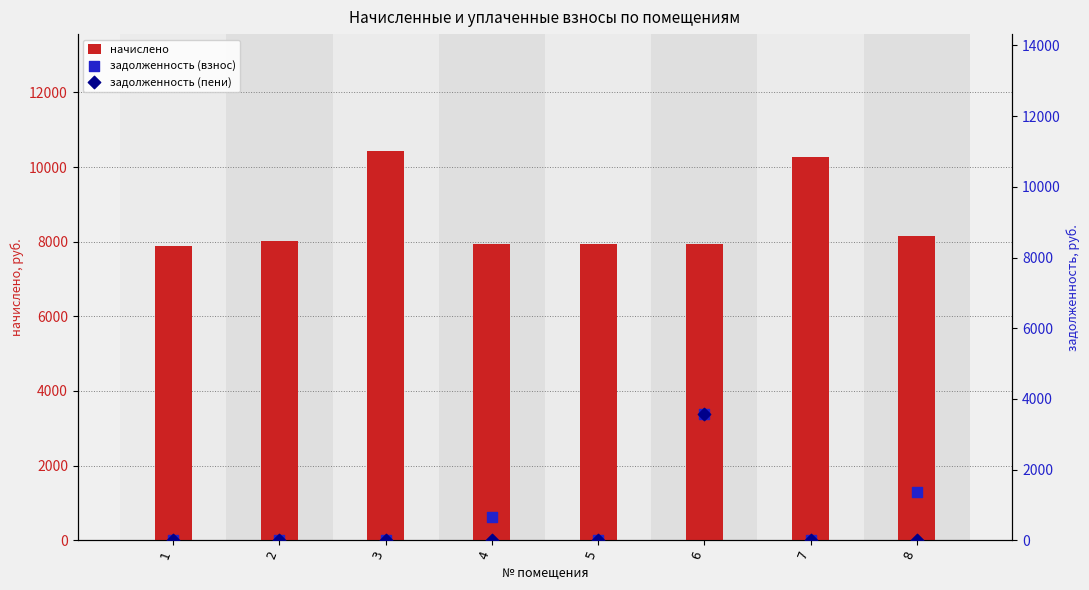

Is the value of задолженность (взнос) at 2 greater than the value of задолженность (пени) at 6?

No